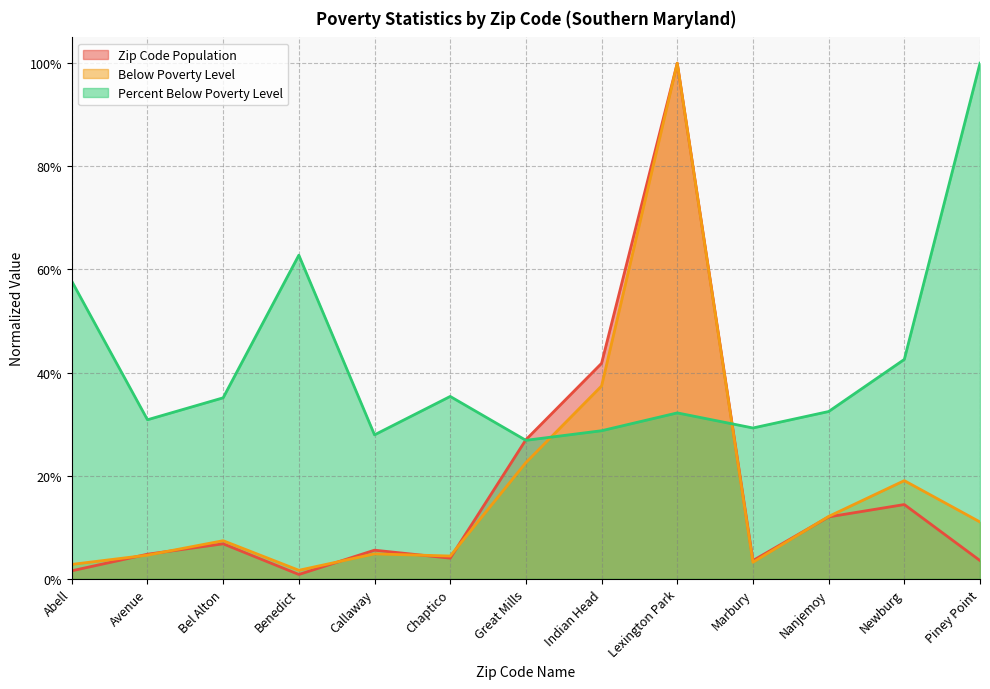

Where is the first local maximum for Percent Below Poverty Level?

Benedict